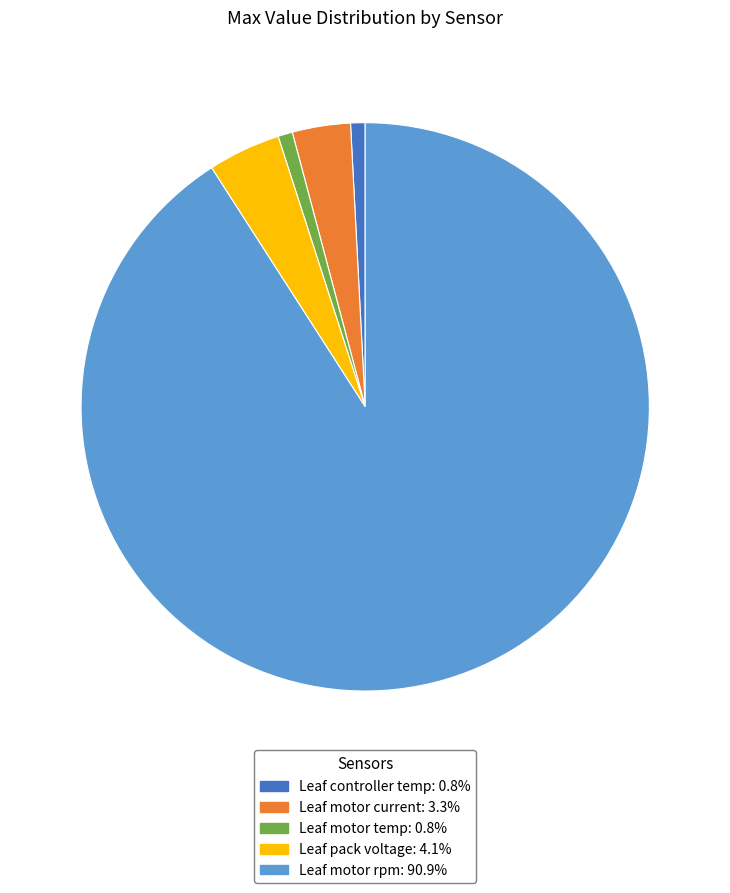

Is there a majority slice in this chart?

Yes